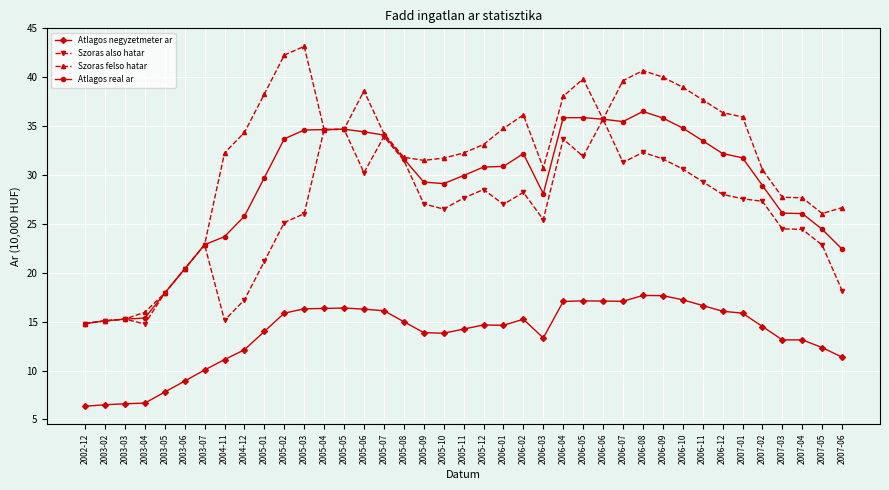

Does the chart have visible grid lines?

Yes